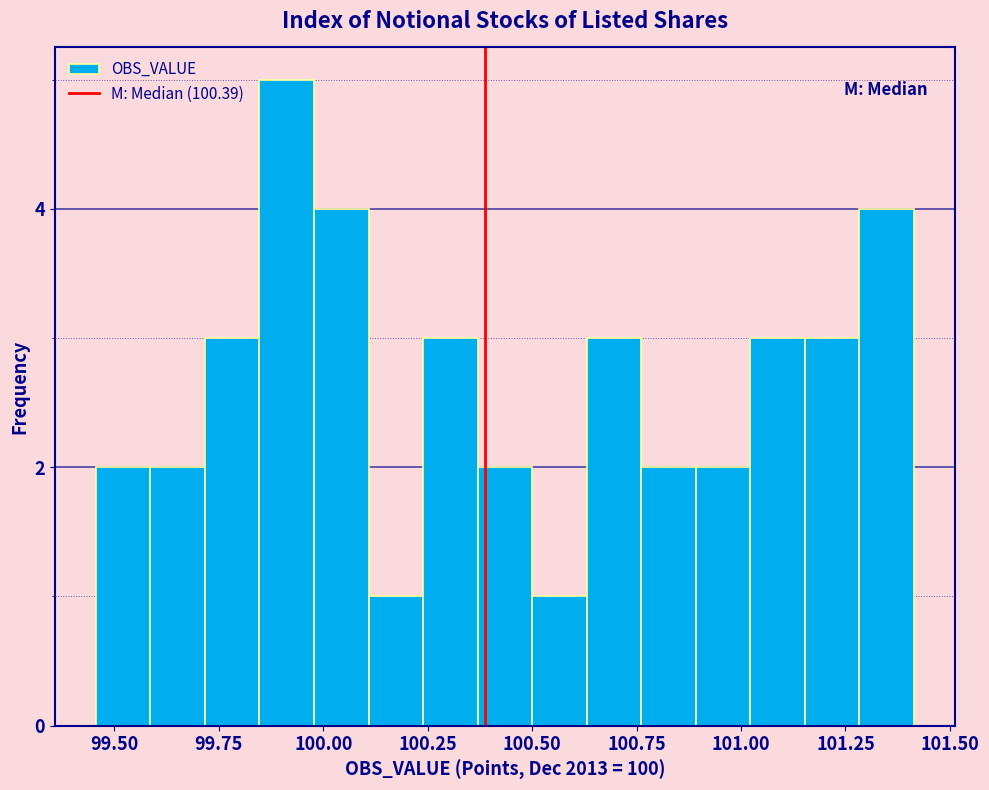

Read against the x-axis, roughly where is the centre of the tallest bar?

99.90